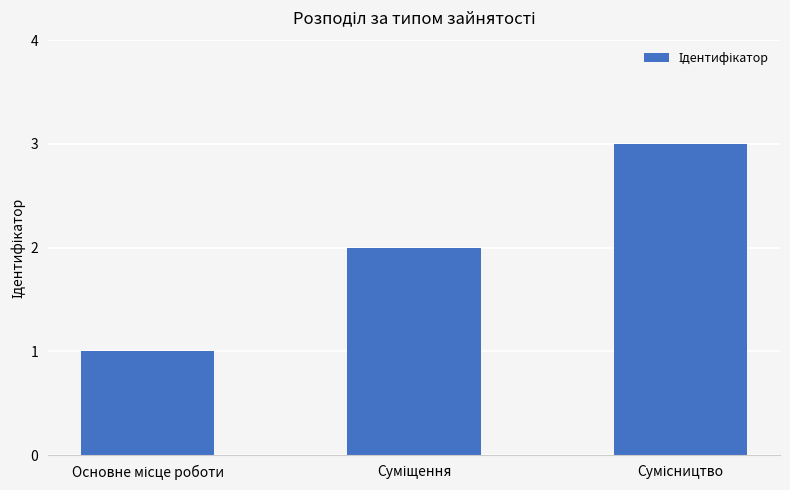

What is the sum of all values?

6